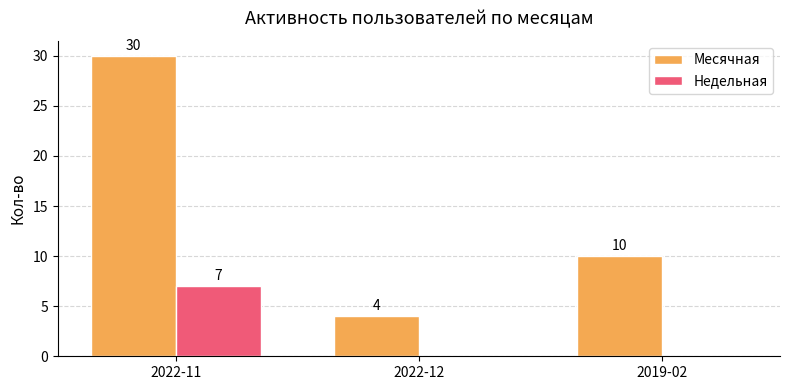

Which series has the largest total across all categories?

Месячная